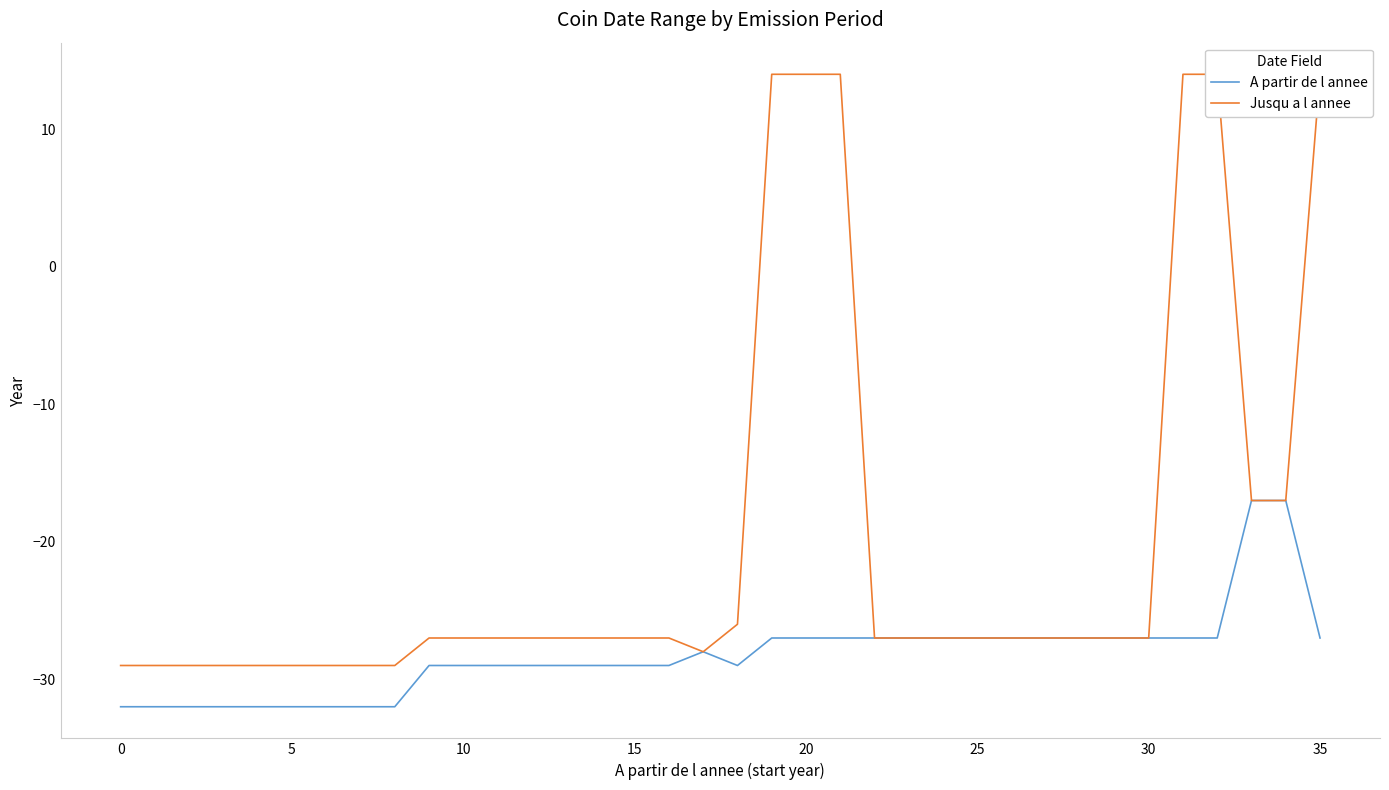

How many values in Jusqu a l annee are below zero?

30